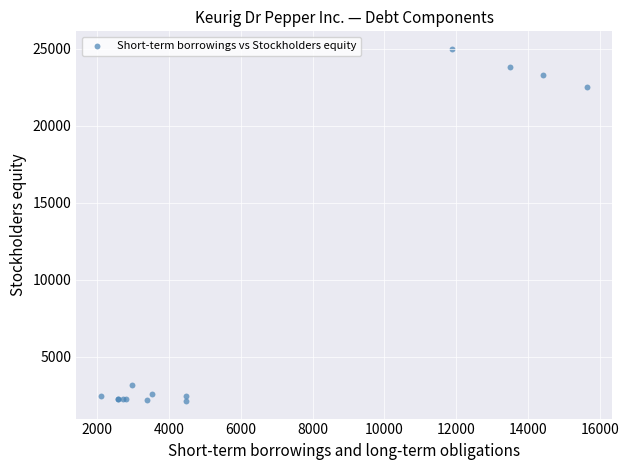

What Y value in the scatter plot is closest to 13553?

22533